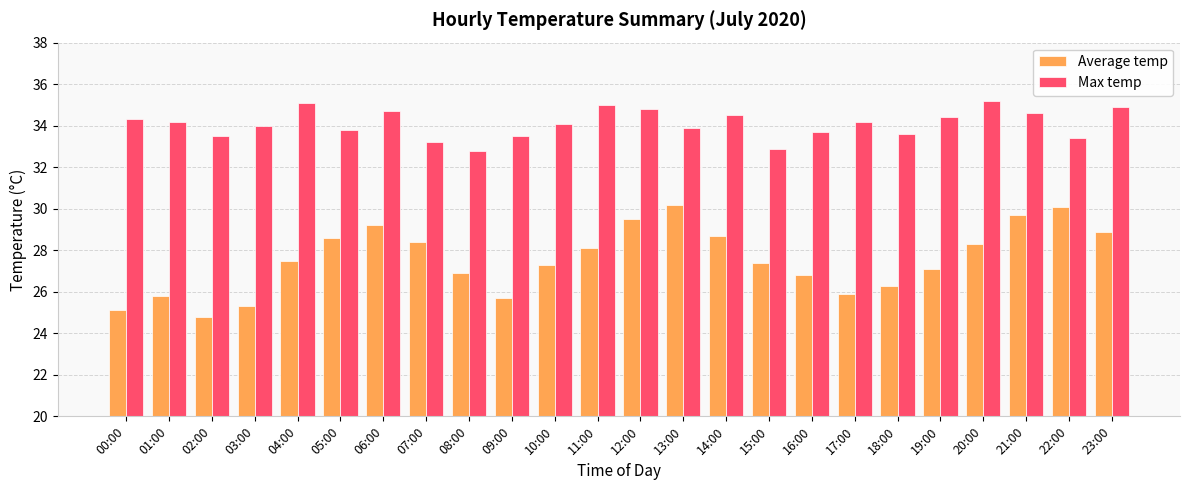

How many values in the Average temp series exceed 27?

15